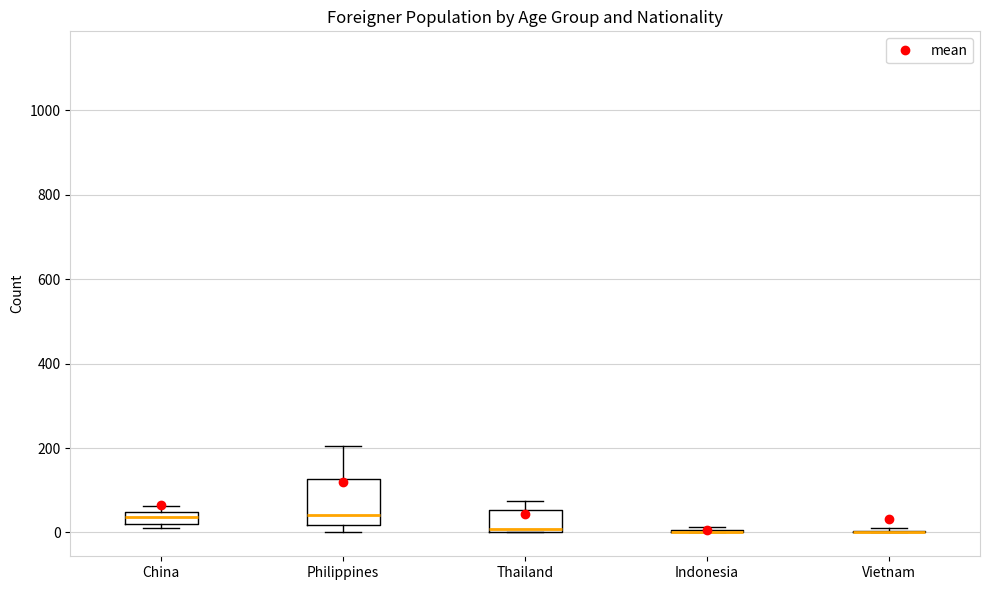

Where is the lower edge of the box for China on the y-axis? The values are not printed on the chart, so give them approximately, as read against the axis.

20